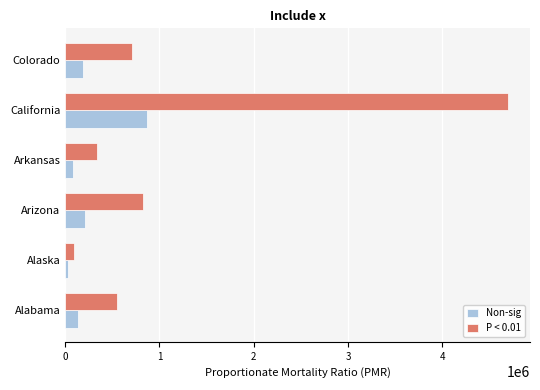

What is the total value across all series at Colorado?

893471